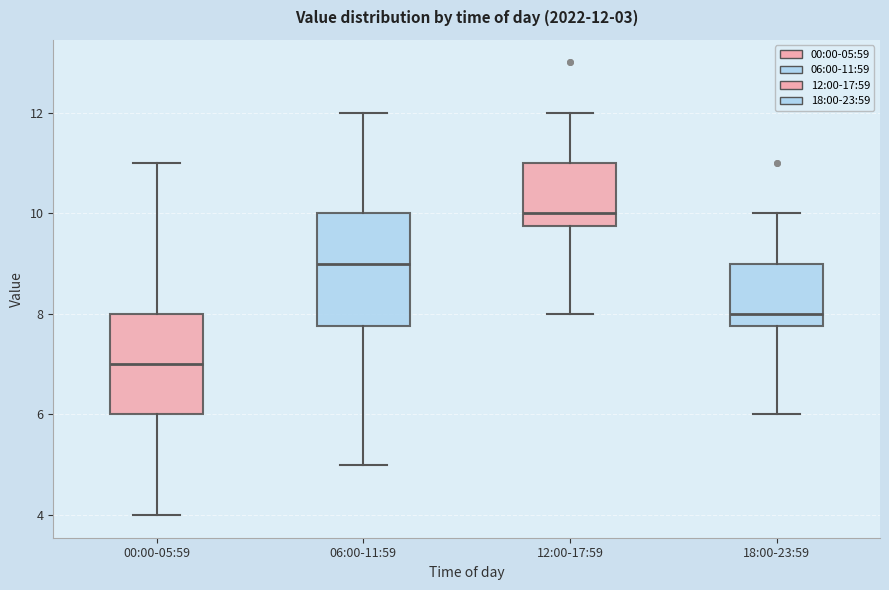

Which box's median line is the lowest?

00:00-05:59